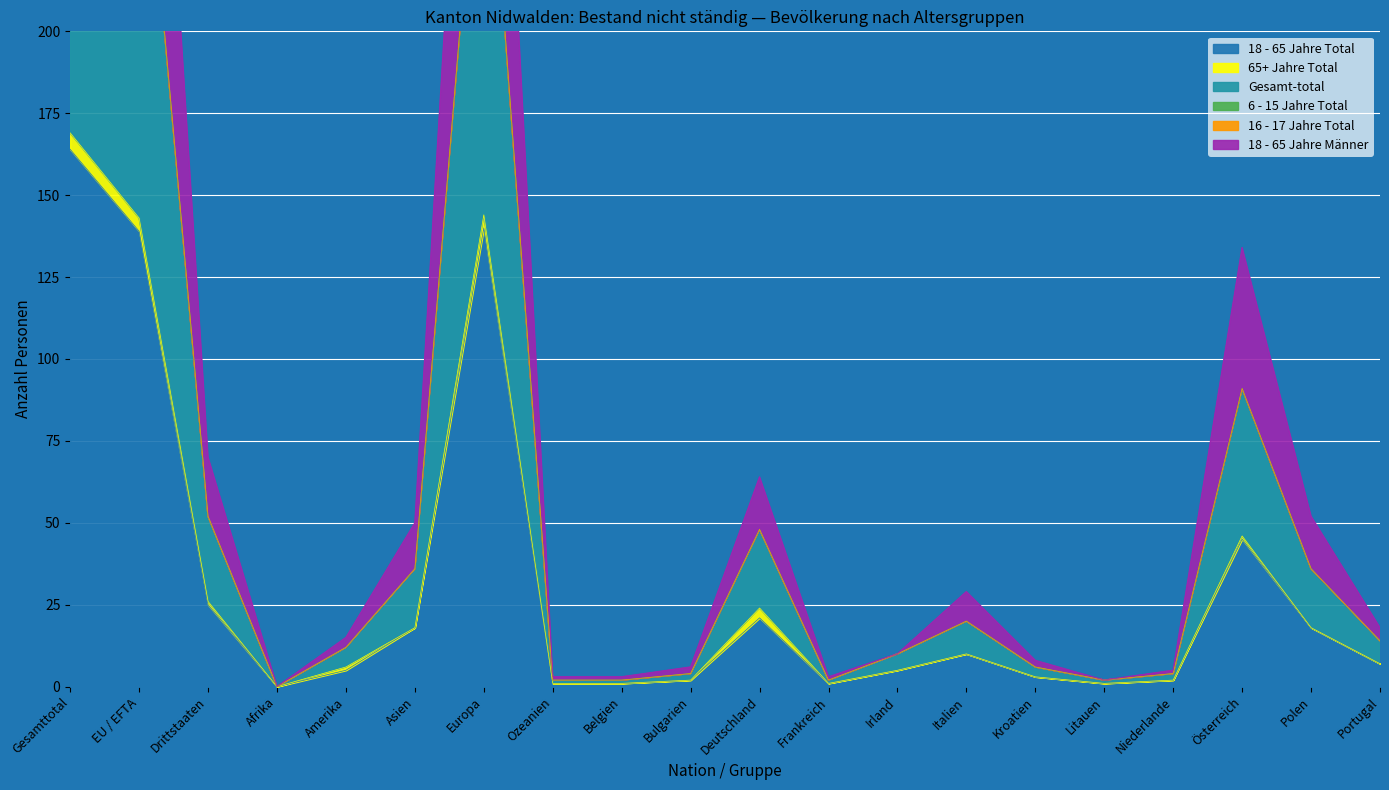

True or false: Gesamt-total and 18 - 65 Jahre Männer intersect in this chart.

False